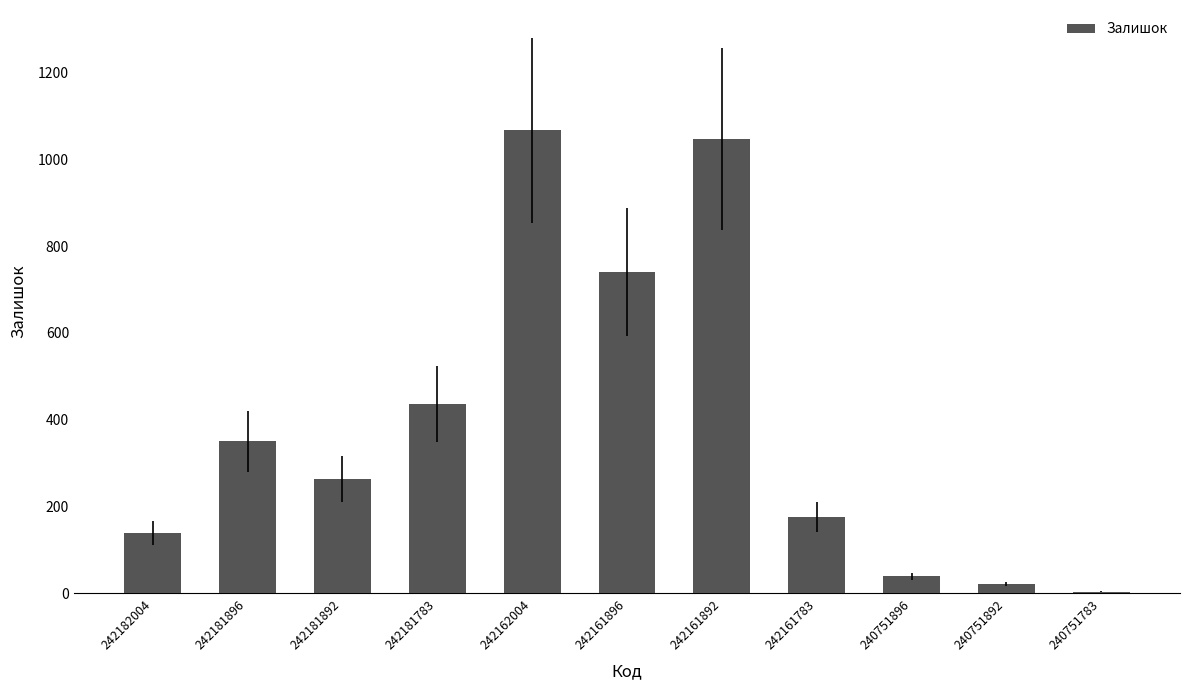

What is the sum of the values at 242181896 and 242161783?

526